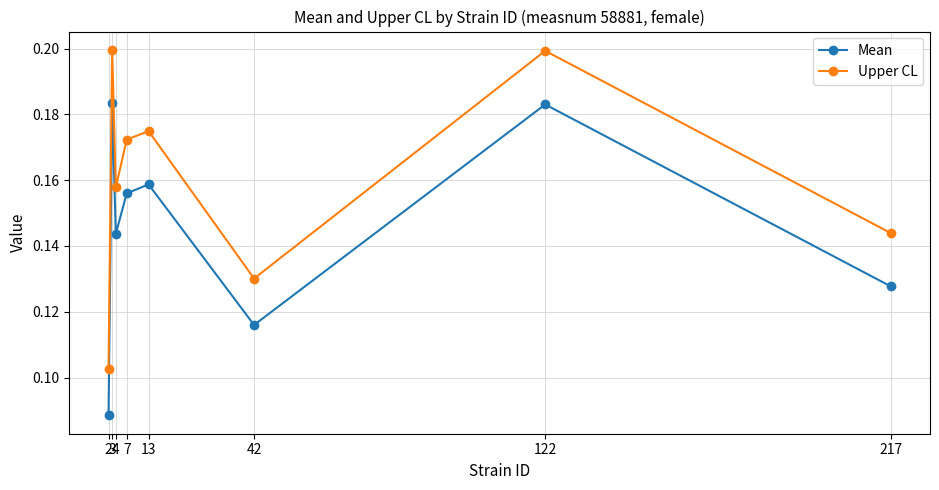

Which series has the largest range (max minus min)?

Upper CL